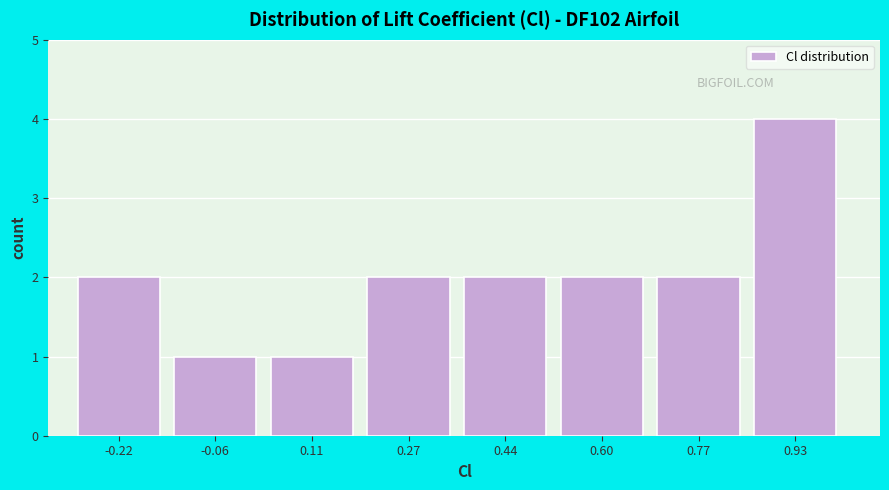

Reading left to right, transcribe this chart: for each bar, give the range it covers on the x-axis and its height. Neither the bar edges nor the heights are printed on the chart, so give them approximately, as read against the axes.

-0.30 to -0.12: 2
-0.12 to 0.04: 1
0.04 to 0.20: 1
0.20 to 0.36: 2
0.36 to 0.54: 2
0.54 to 0.70: 2
0.70 to 0.86: 2
0.86 to 1.02: 4